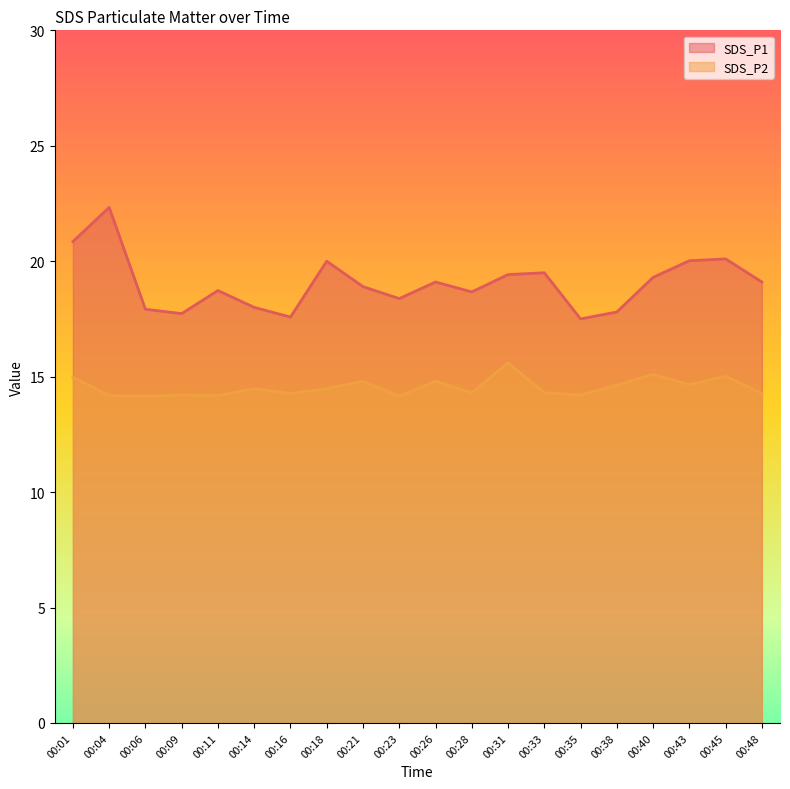

How many interior local peaks does the SDS_P1 series have?

6